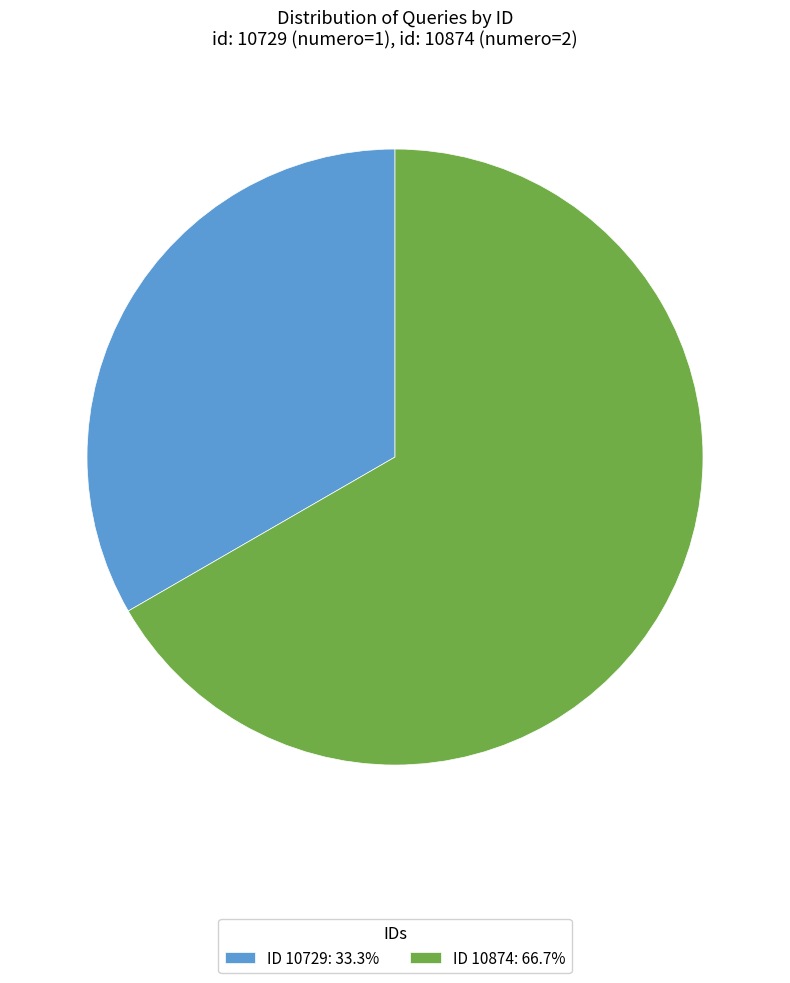

Approximately how many times larger is the value at ID 10729: 33.3% compared to ID 10874: 66.7%?

0.5